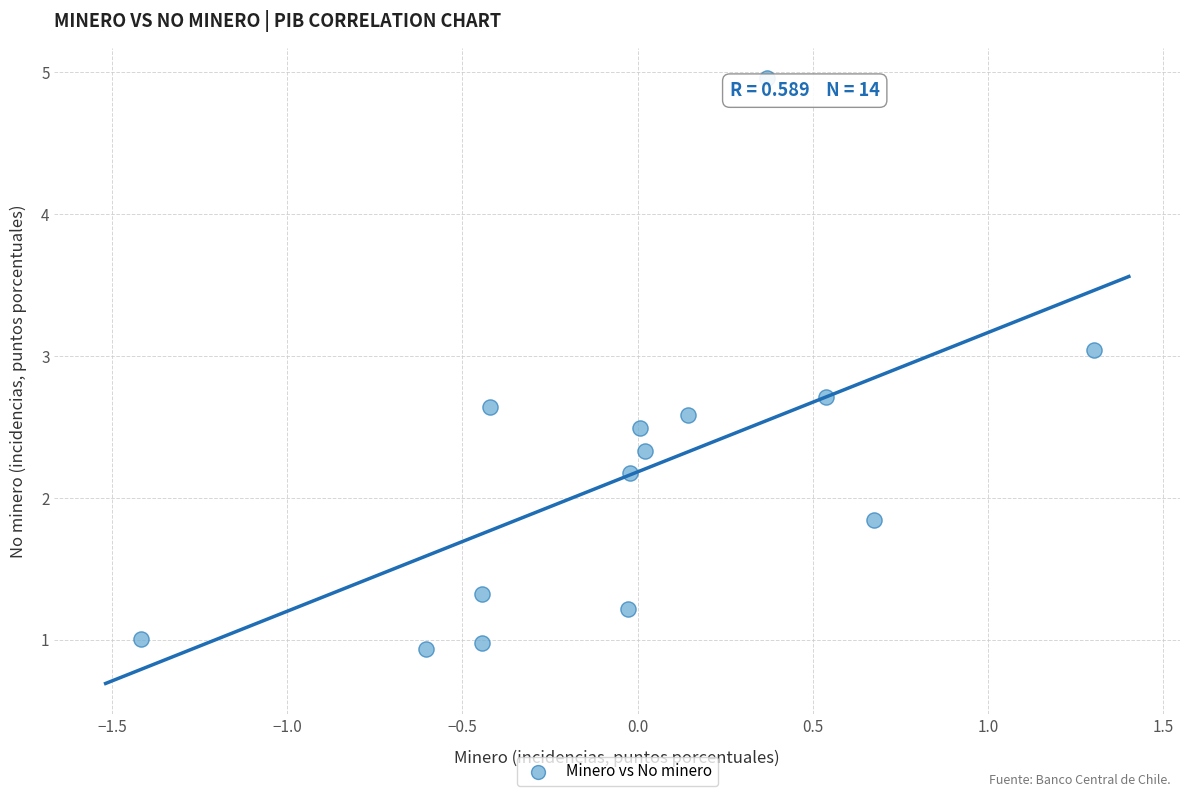

What is the range of Y values (max minus min)?

4.0